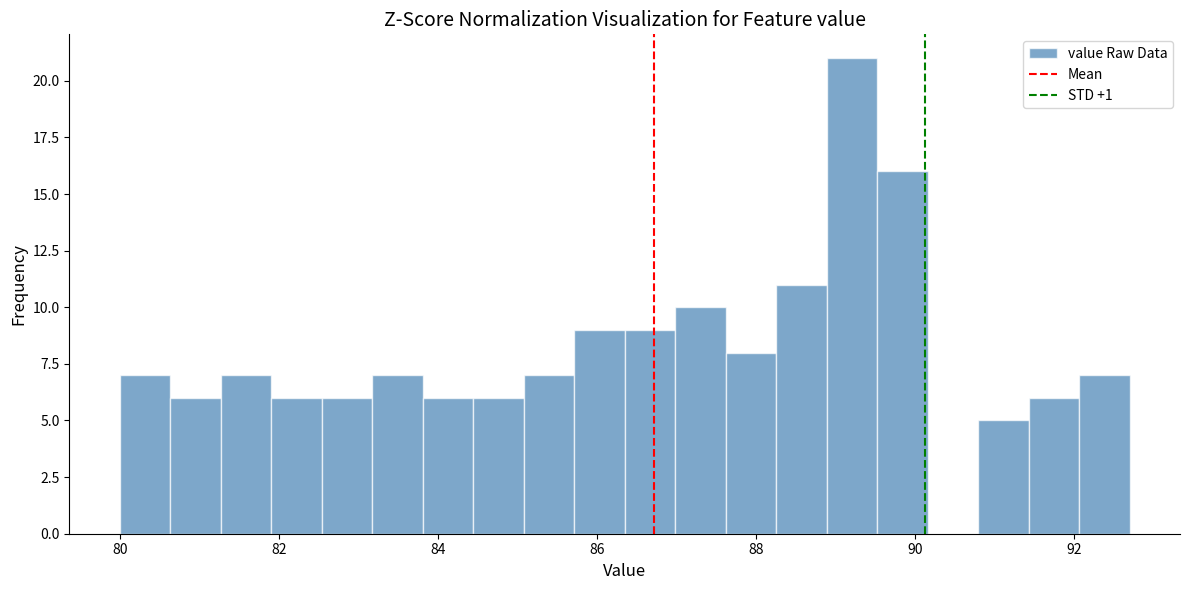

Around what value on the x-axis is the tallest bar? Give the approximate position of its centre, as read against the axis.

89.2